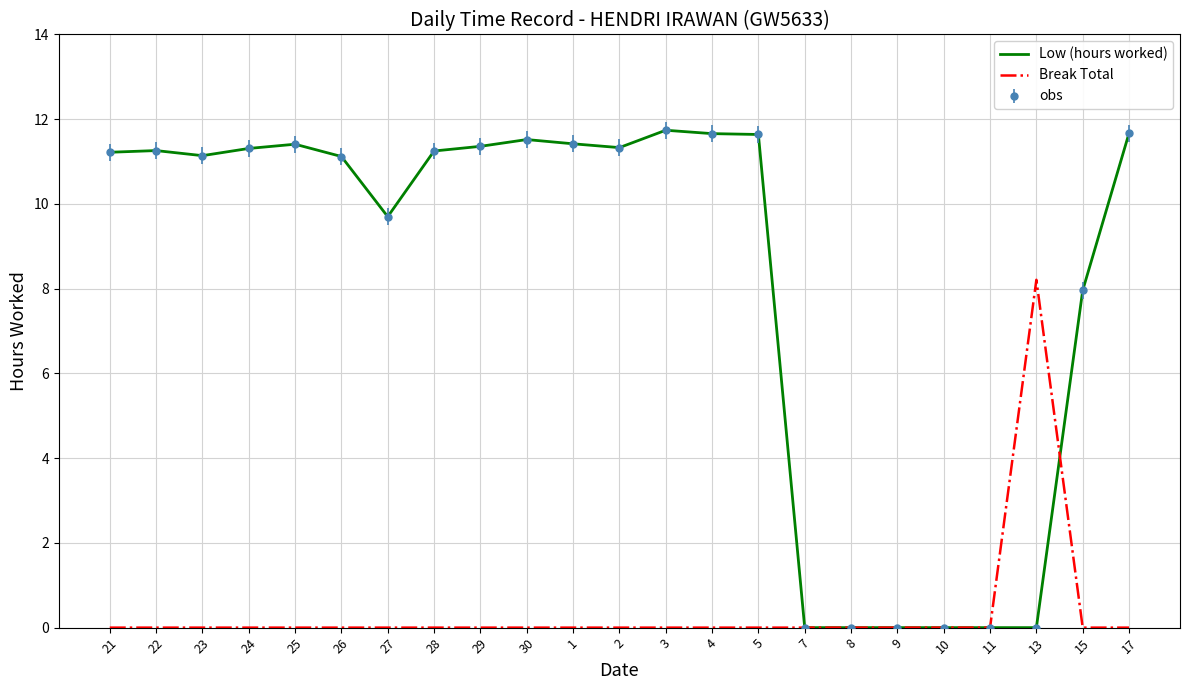

How many times do Low (hours worked) and Break Total cross each other?

1